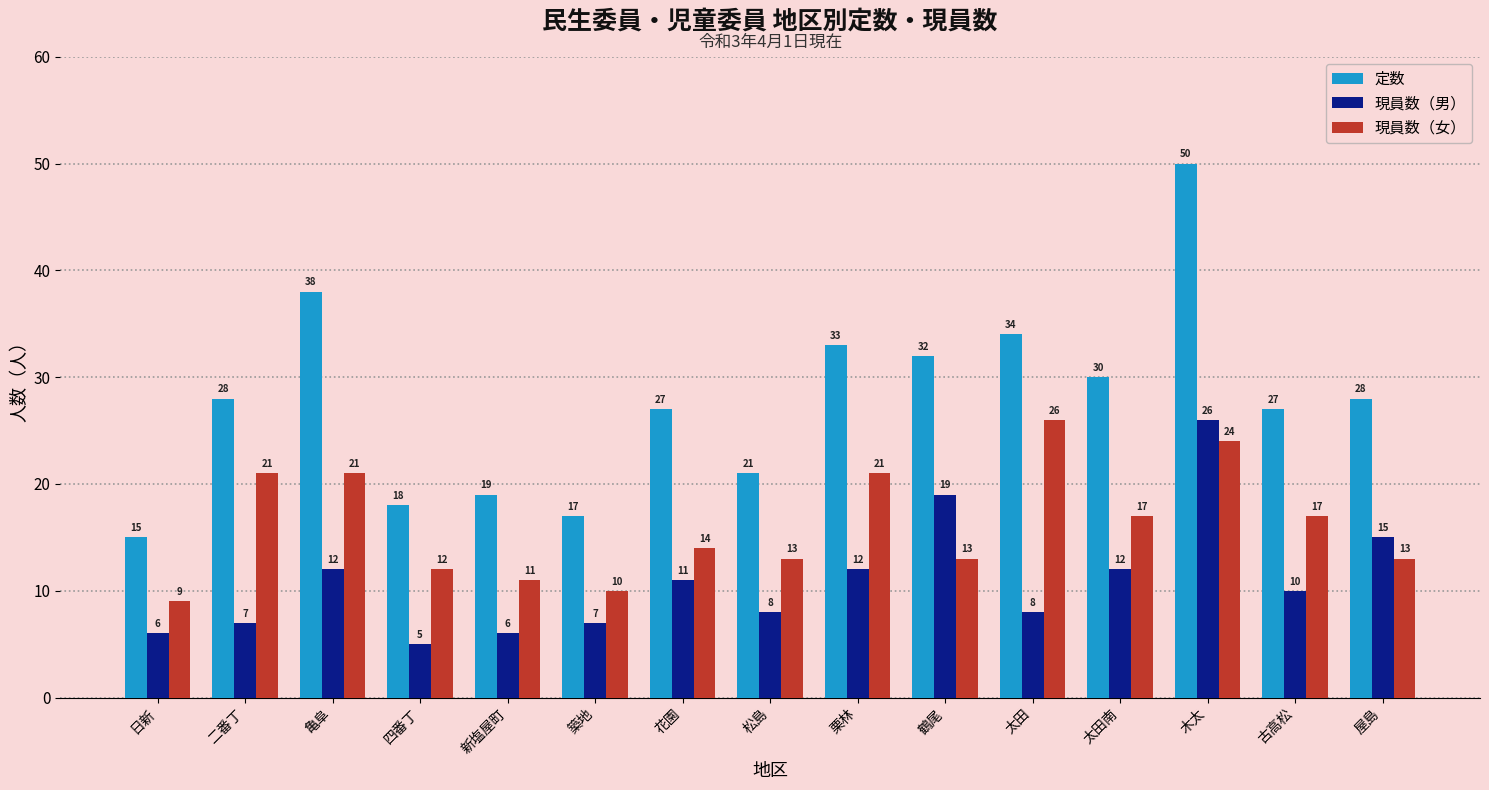

What is the difference between the second highest and minimum values in the 現員数（男） series?

14